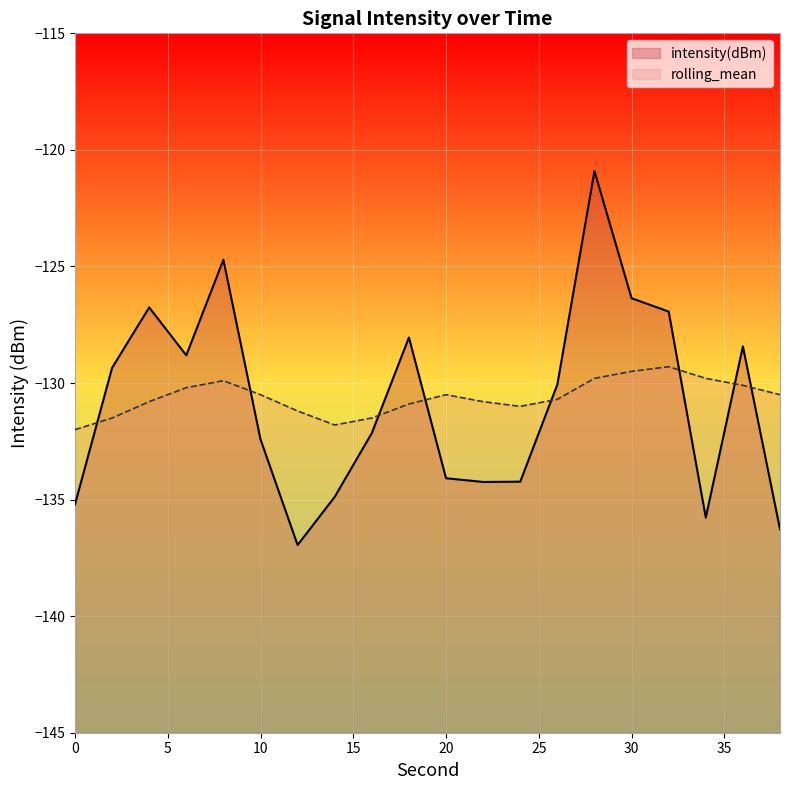

How many times do intensity(dBm) and rolling_mean cross each other?

8